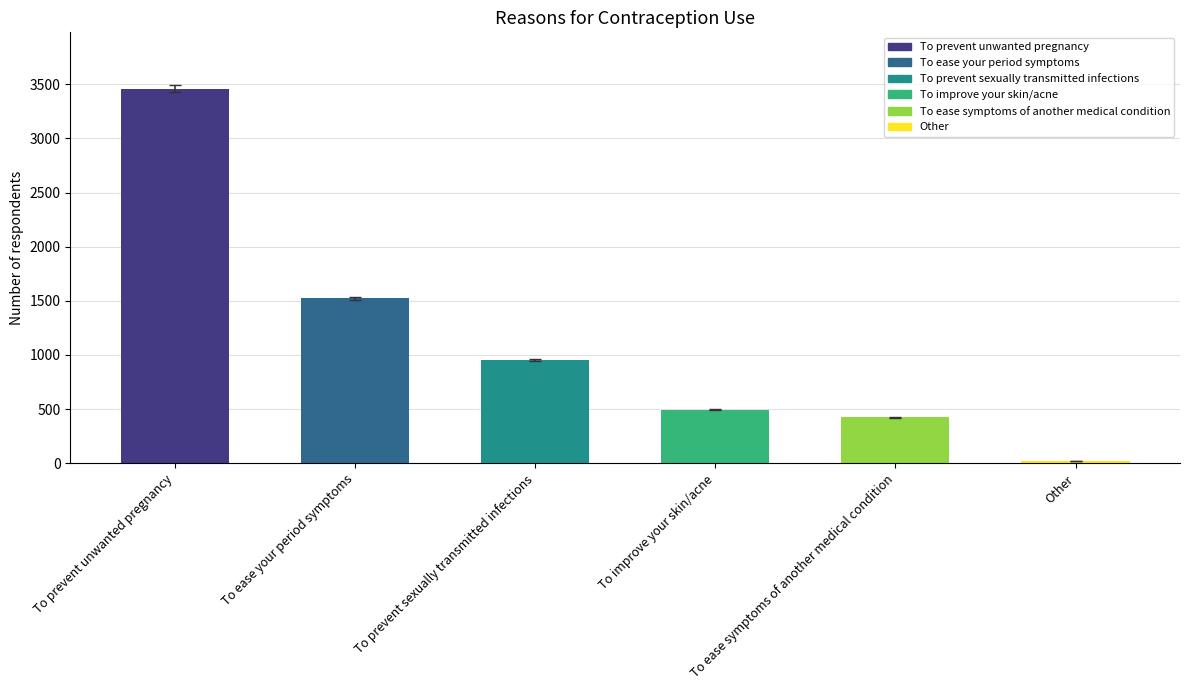

What is the ratio of the value at To prevent unwanted pregnancy to the value at To improve your skin/acne?

7.0